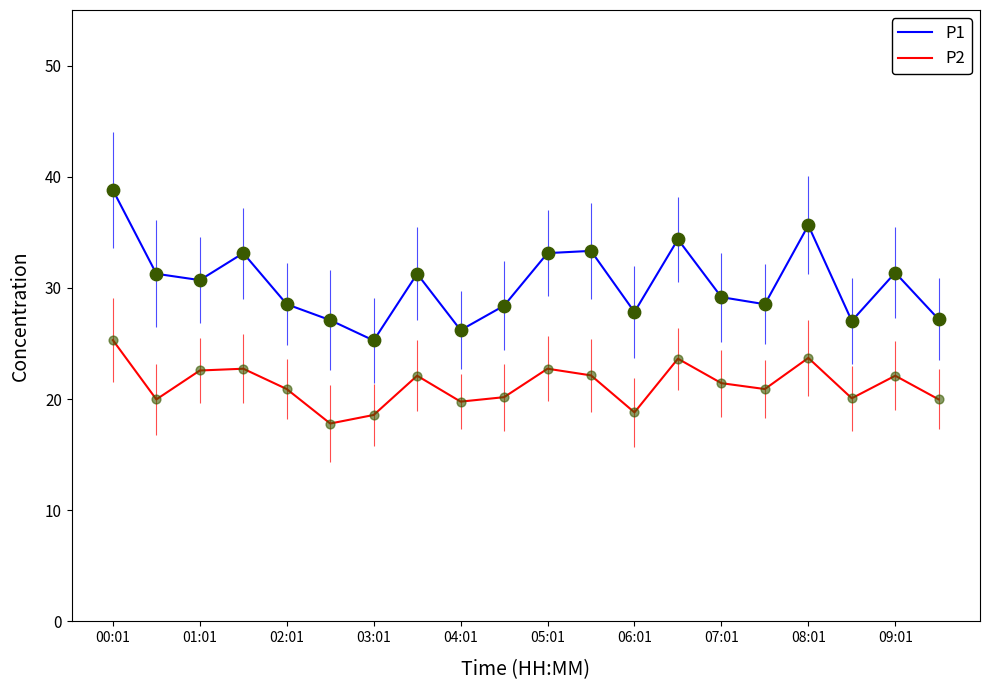

Which series has the largest total across all categories?

P1